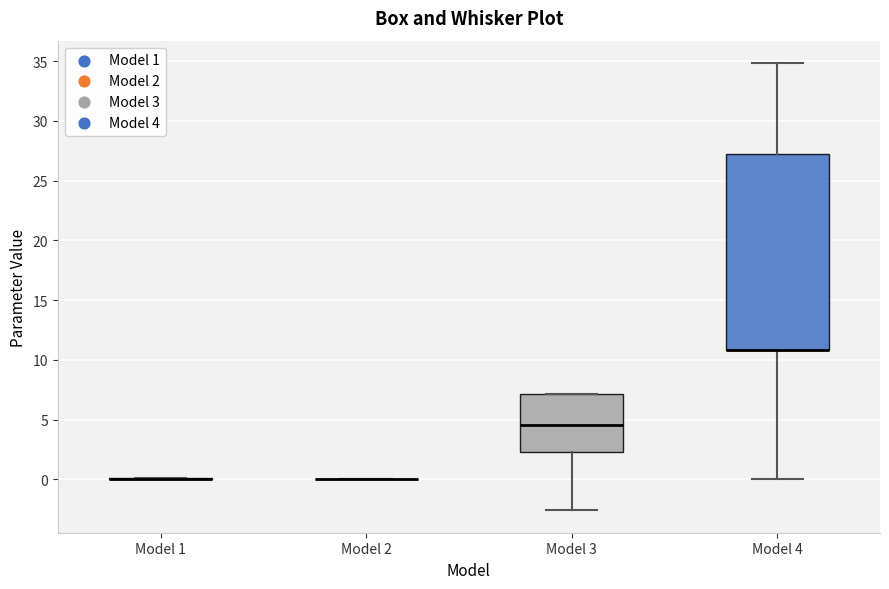

Reading left to right, read every box against the y-axis: the position of its median line, the range the box covers, and the ends of its whiskers. The values are not printed on the chart, so give them approximately, as read against the axis.

Model 1: box collapsed to a line at 0.0, whiskers 0.0 to 0.0
Model 2: box collapsed to a line at 0.0, whiskers 0.0 to 0.0
Model 3: median 4.5, box 2.5 to 7.0, whiskers -2.5 to 7.0
Model 4: median 11.0 (drawn on the box's lower edge), box 11.0 to 27.5, whiskers 0.0 to 35.0